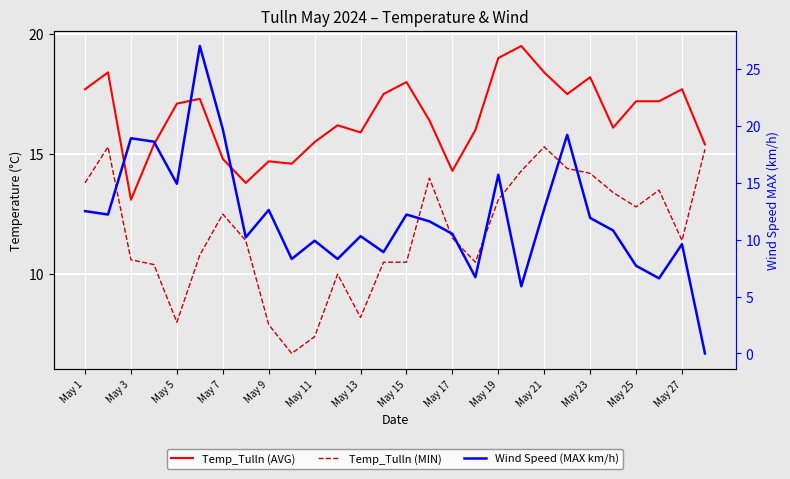

True or false: Temp_Tulln (AVG) and Temp_Tulln (MIN) cross at least once.

False